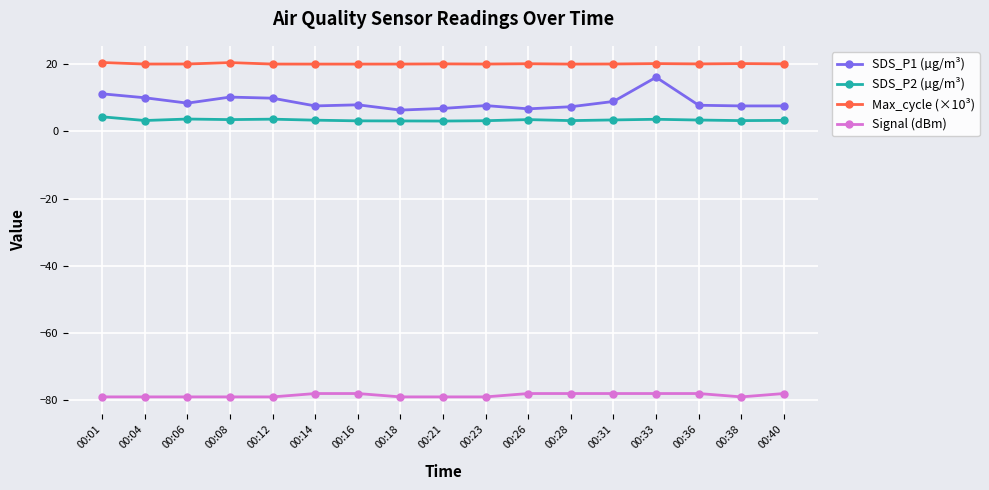

True or false: Max_cycle (×10³) and SDS_P2 (µg/m³) cross at least once.

False